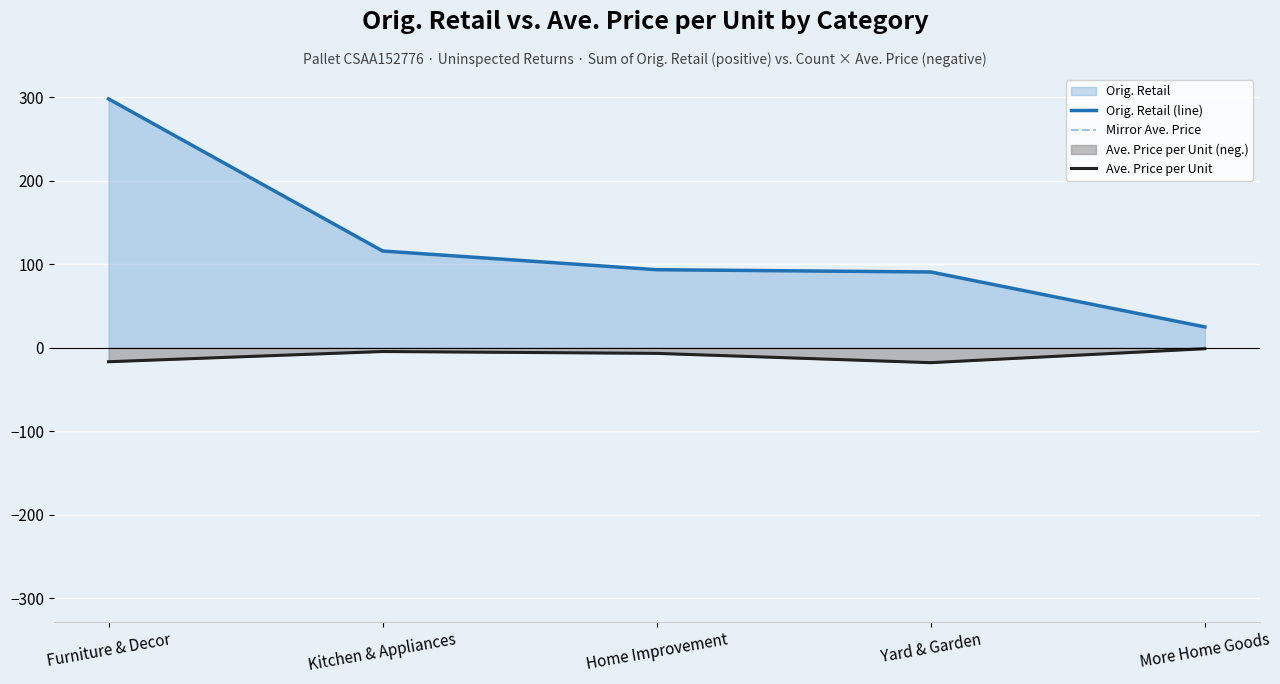

True or false: Ave. Price per Unit and Mirror Ave. Price intersect in this chart.

False